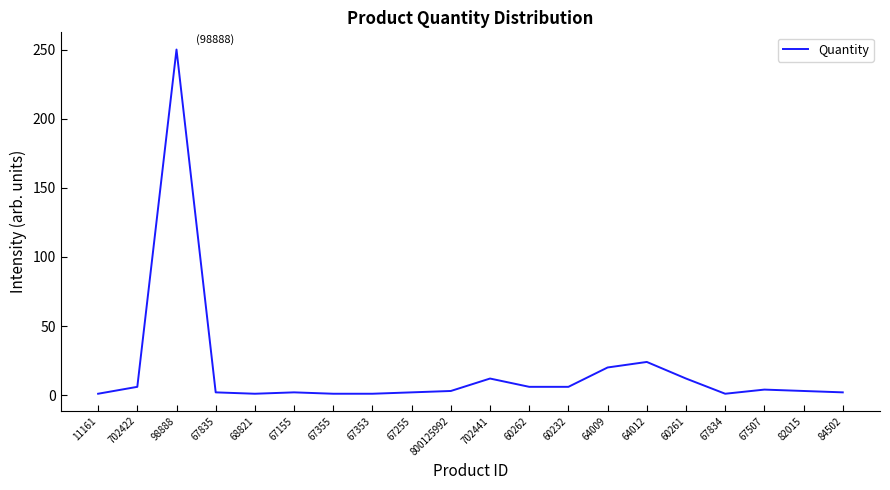

True or false: there are more than 1 points higher than both neighbors.

True